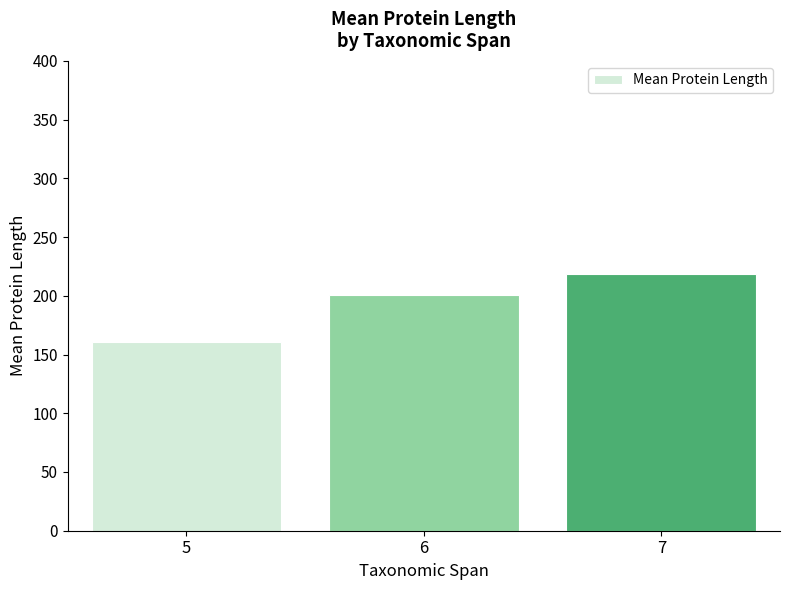

The chart shows a value of 200.8 at 6. True or false?

True